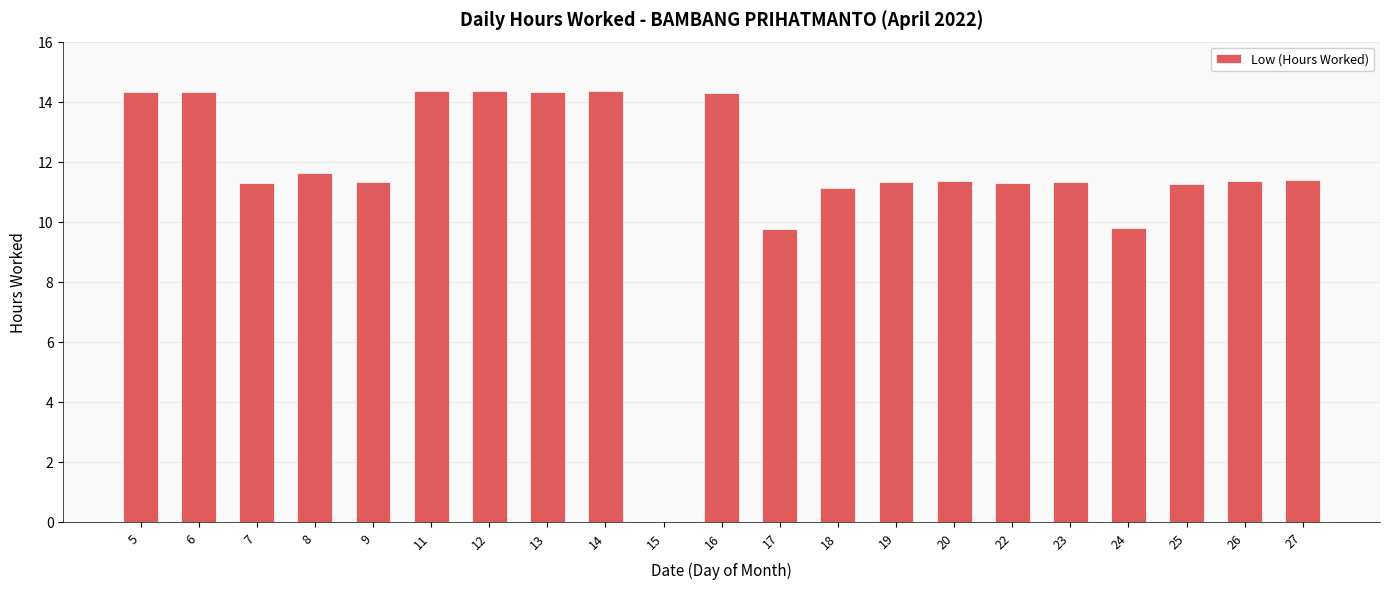

What is the sum of all values?

244.6